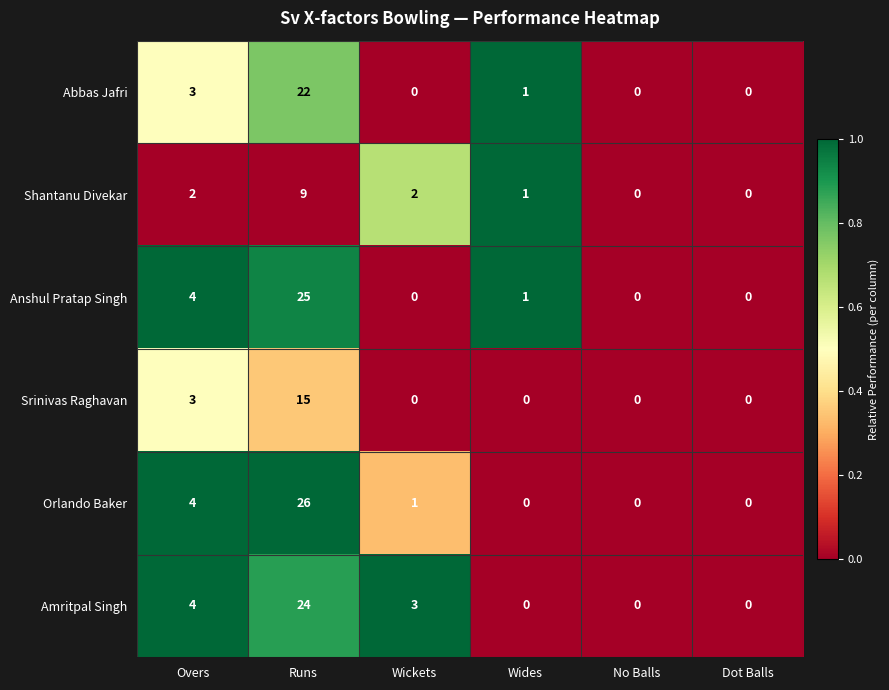

What is the highest value of the Srinivas Raghavan series?

15